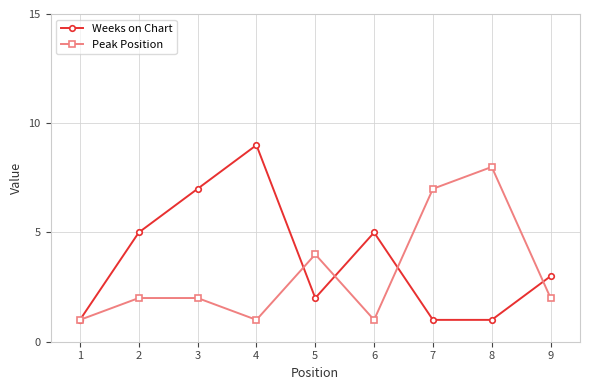

Does the chart have visible grid lines?

Yes